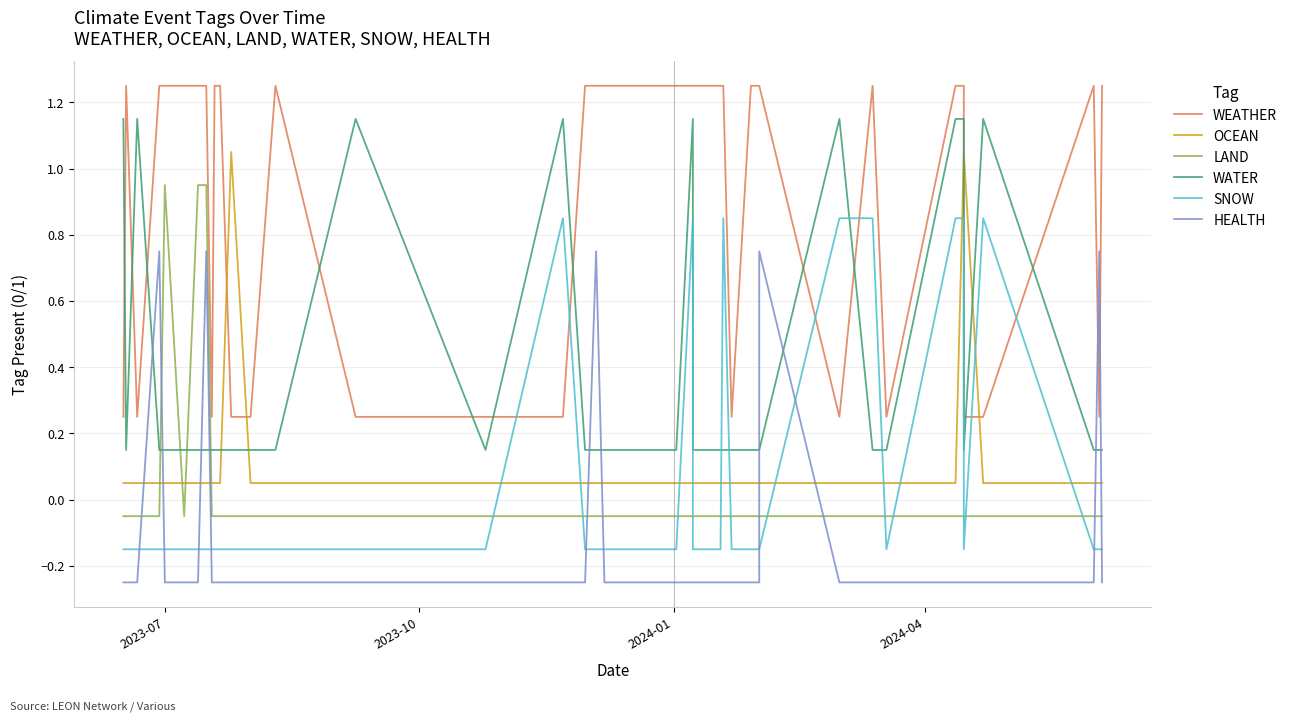

What are all the series names shown in the legend?

WEATHER, OCEAN, LAND, WATER, SNOW, HEALTH